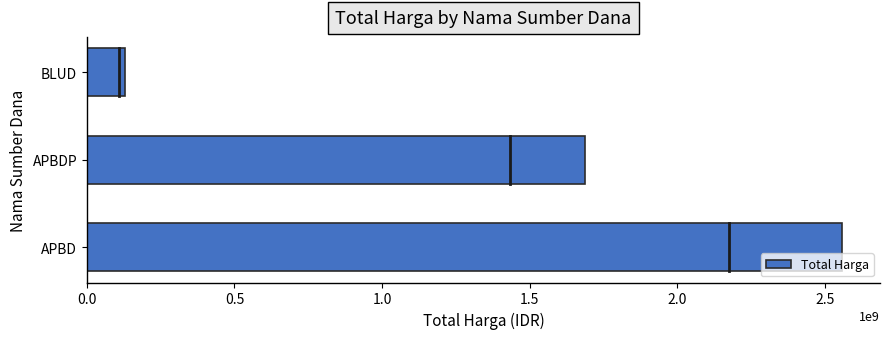

What is the difference between the maximum and second lowest values?

871767875